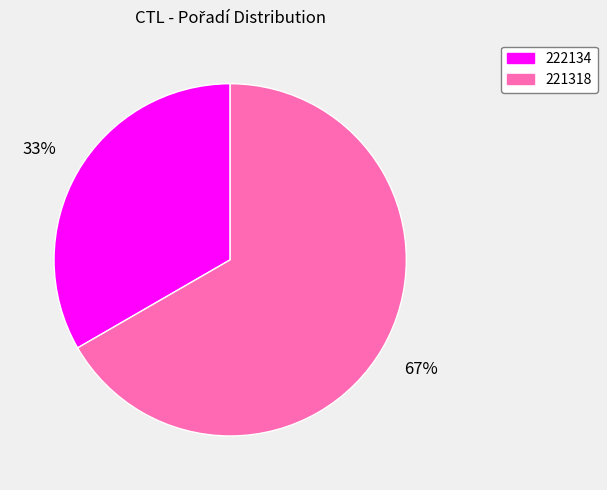

Is there any slice that represents more than half of the pie?

Yes